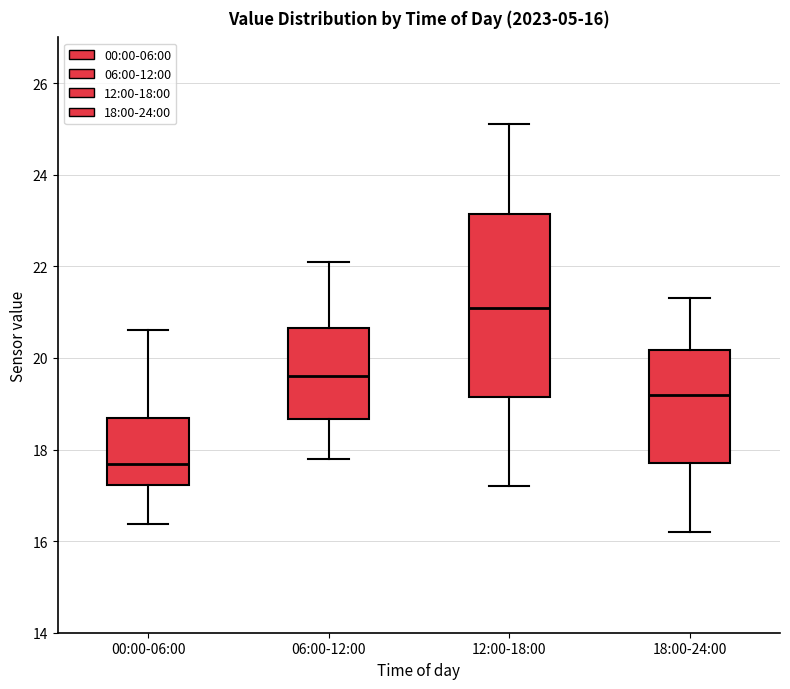

Which box has the lowest median line?

00:00-06:00